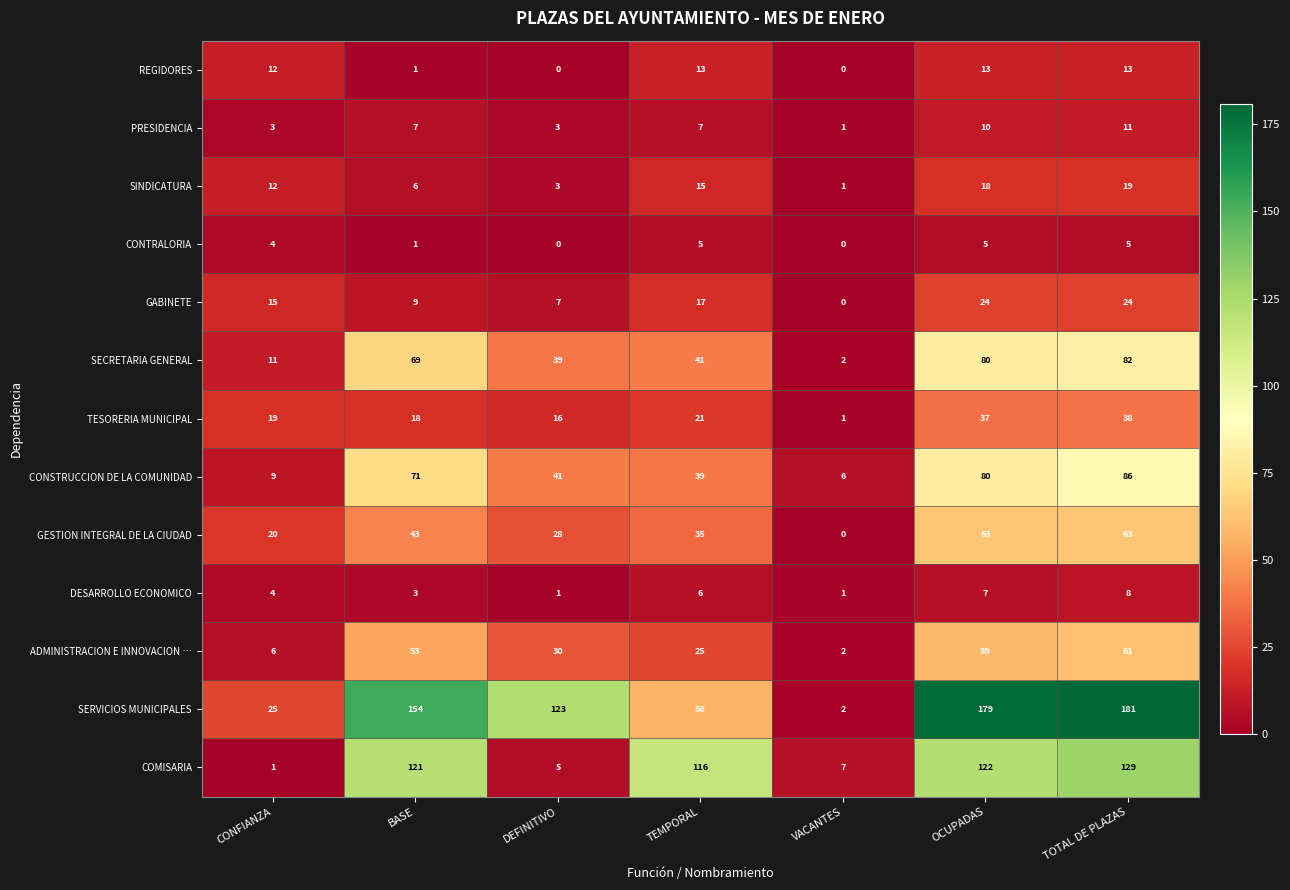

What is the sum of all GESTION INTEGRAL DE LA CIUDAD values?

252